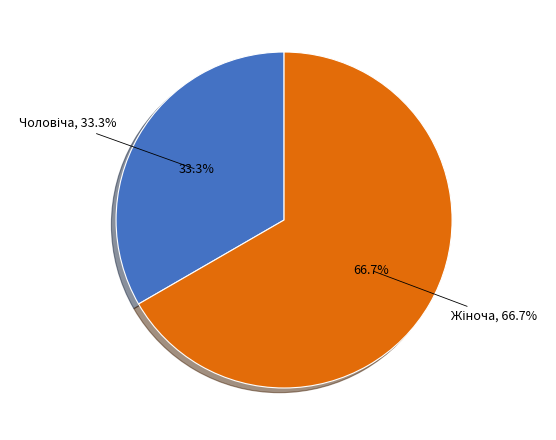

How many segments does this pie chart have?

2